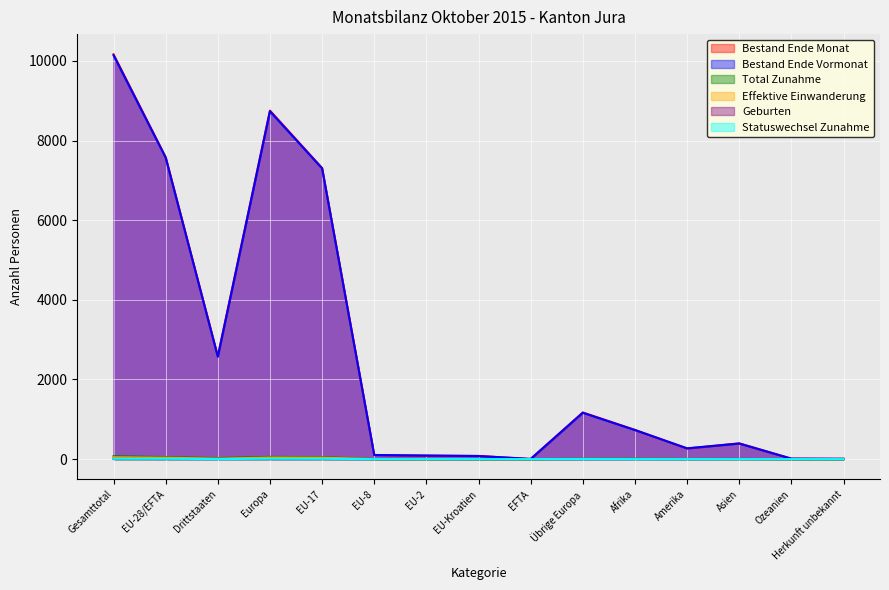

How many interior local peaks does the Effektive Einwanderung series have?

1